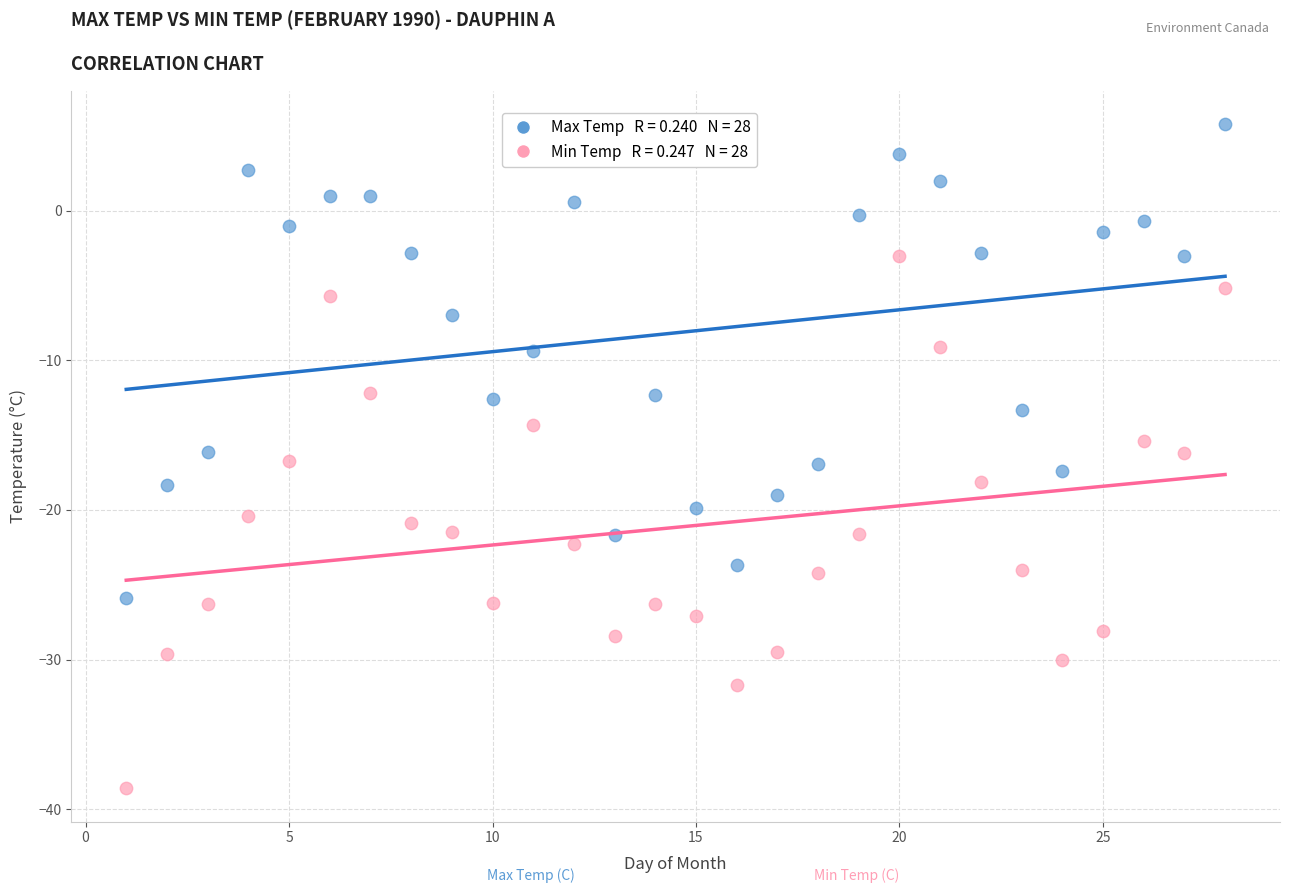

Across all data points, what is the range of X values (max minus min)?

27.0